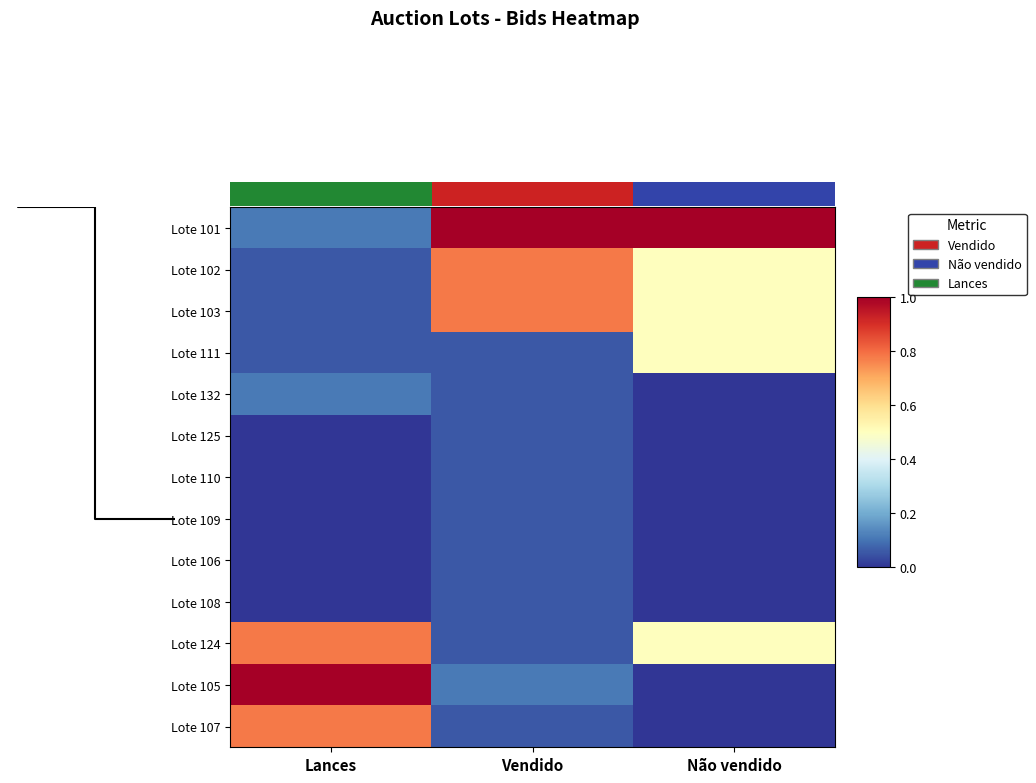

True or false: Lote 132 has a value of 0.0 at Não vendido.

False